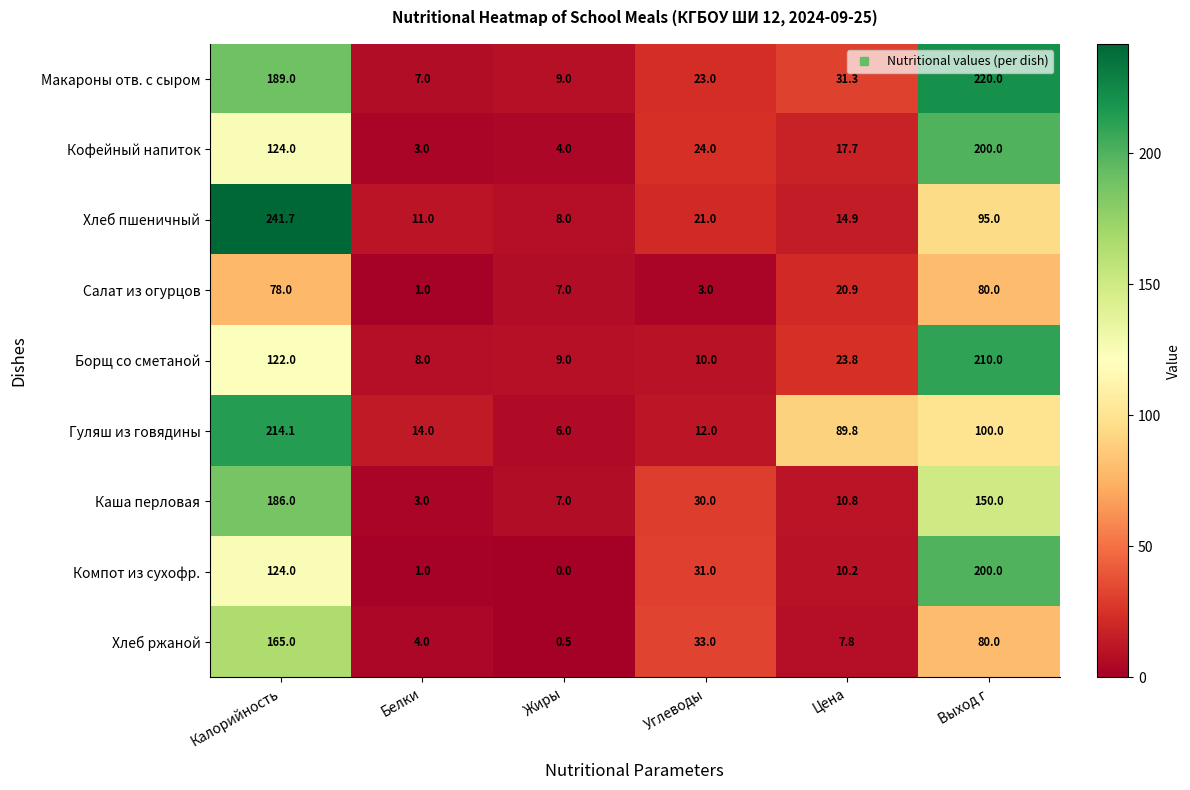

Read the Борщ со сметаной value at Цена.

23.8